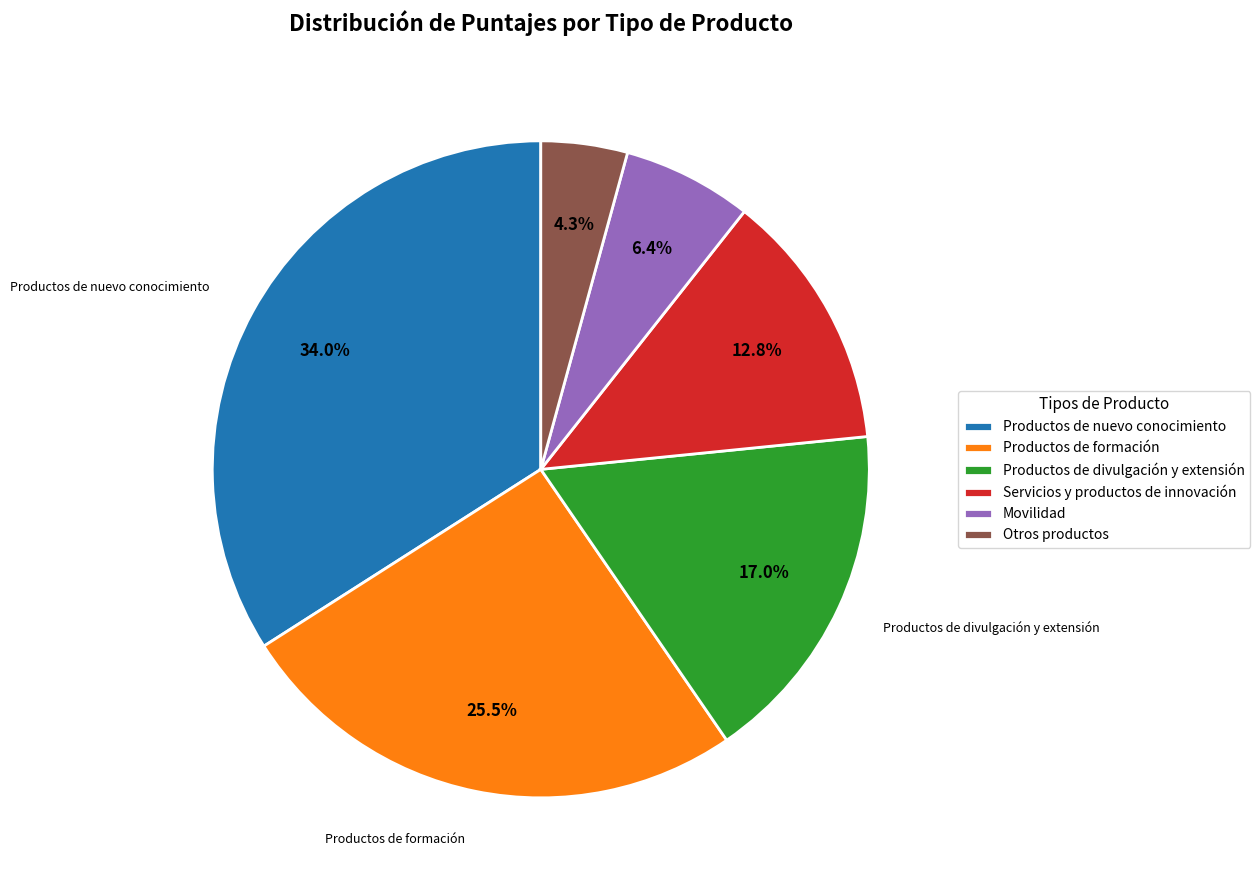

Which category has the smallest portion of the pie?

Otros productos